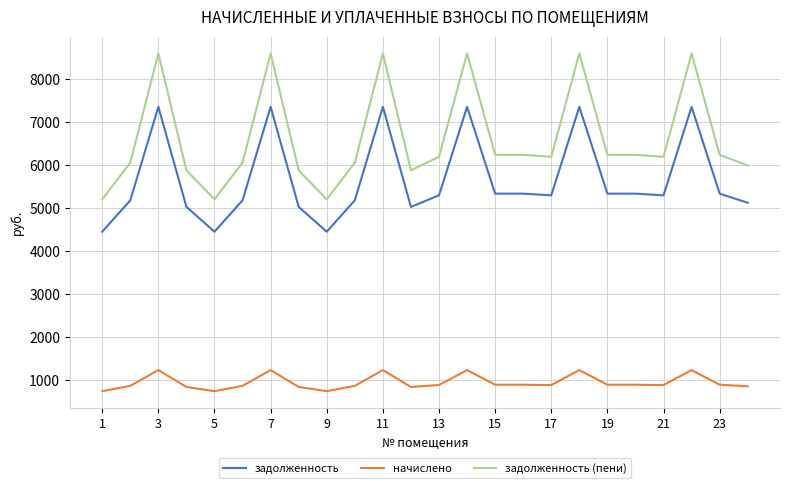

What is the difference between the maximum and minimum values in the задолженность series?

2899.2